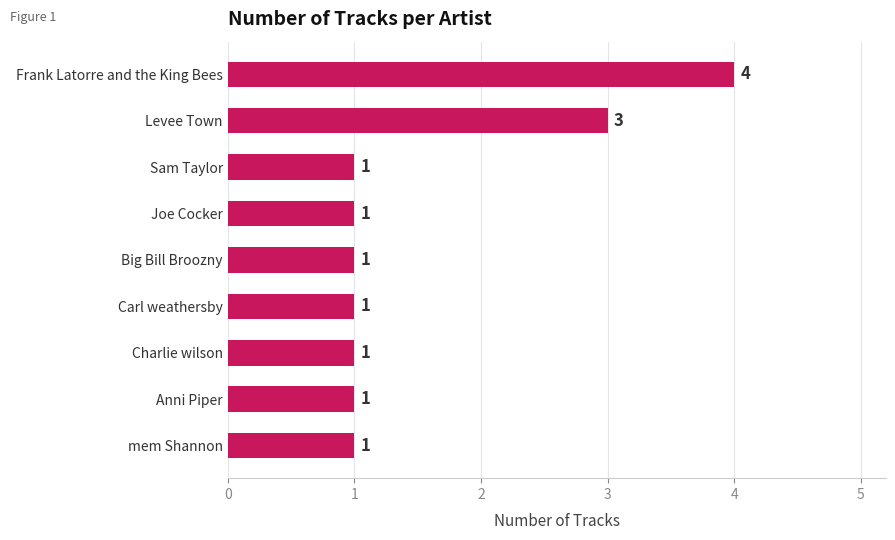

Count the values in the range 1 to 2.

7